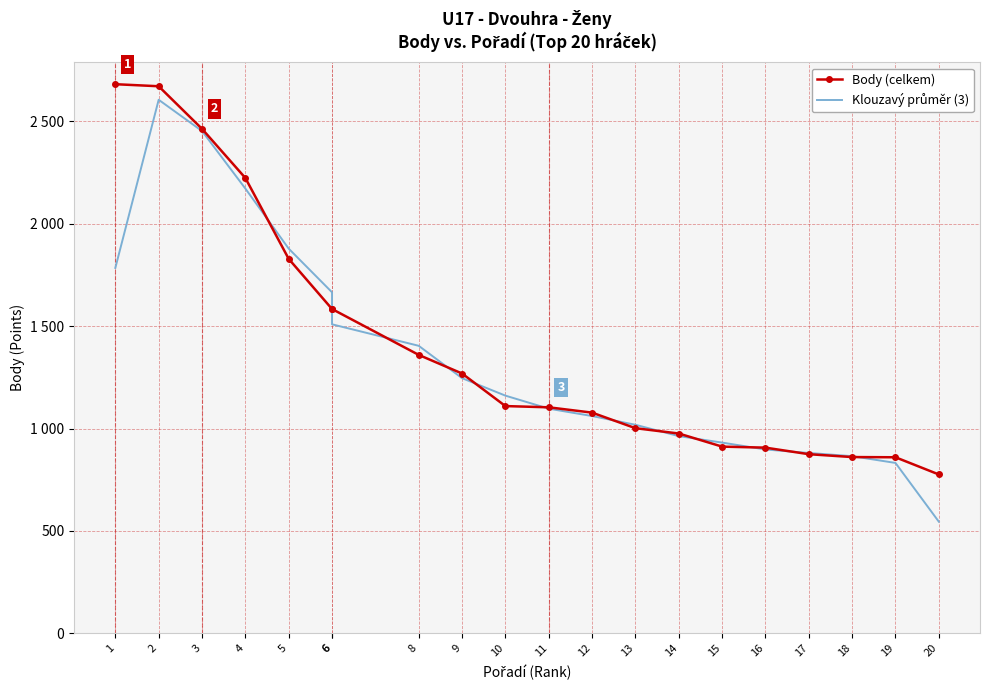

Which series has the largest total across all categories?

Body (celkem)